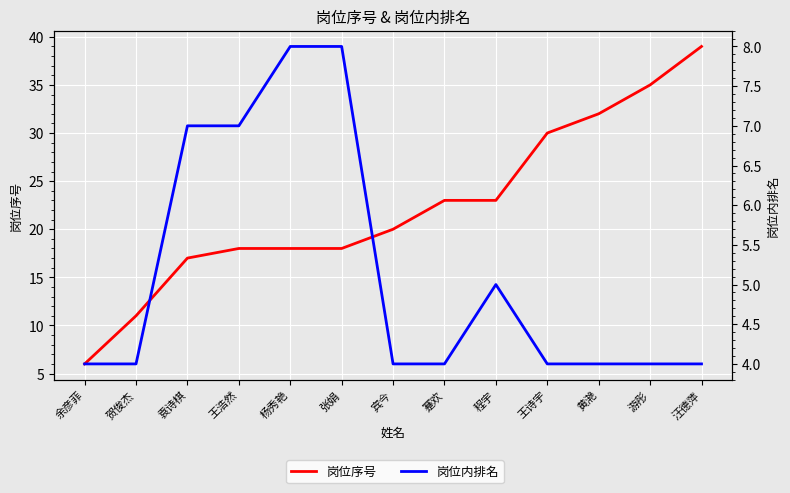

True or false: 岗位内排名 and 岗位序号 cross at least once.

False